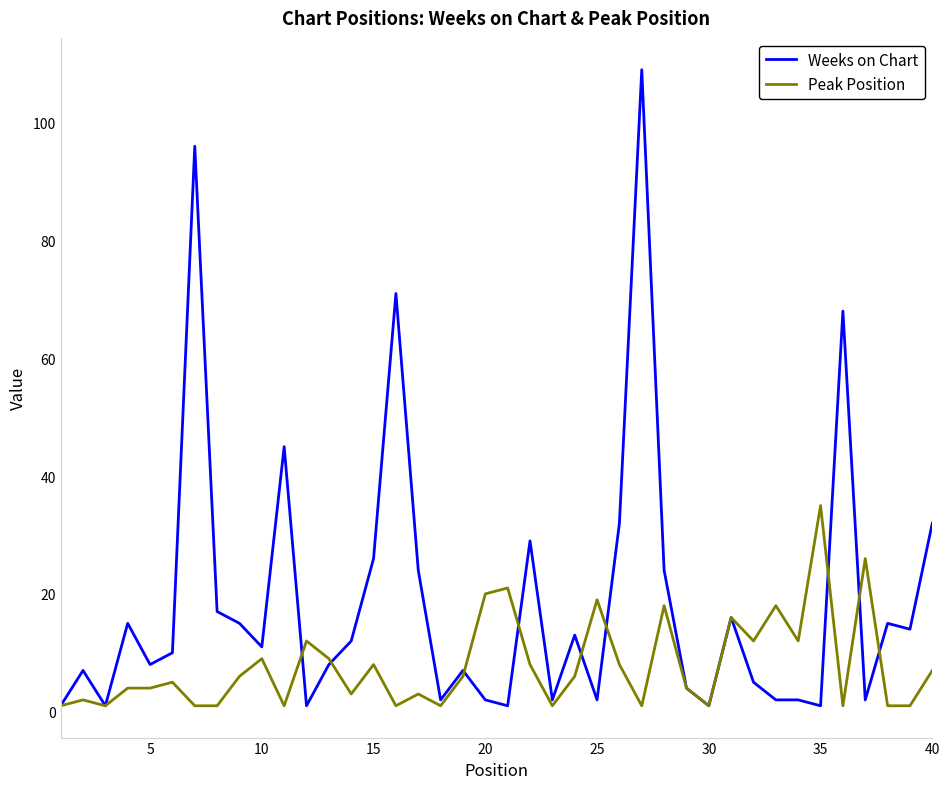

What are all the series names shown in the legend?

Weeks on Chart, Peak Position